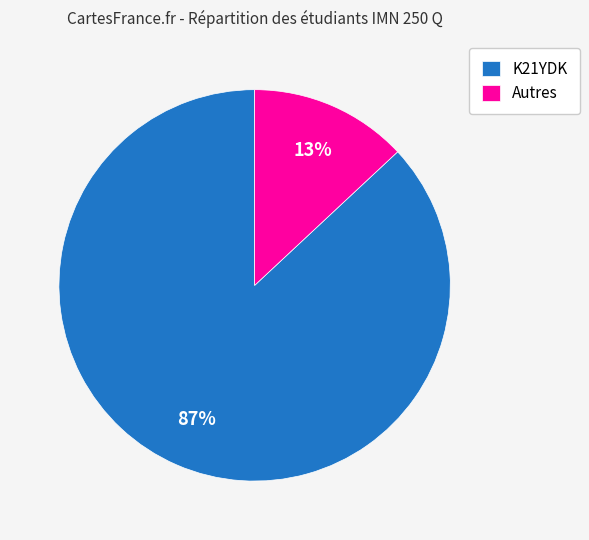

How many slices are in this pie chart?

2